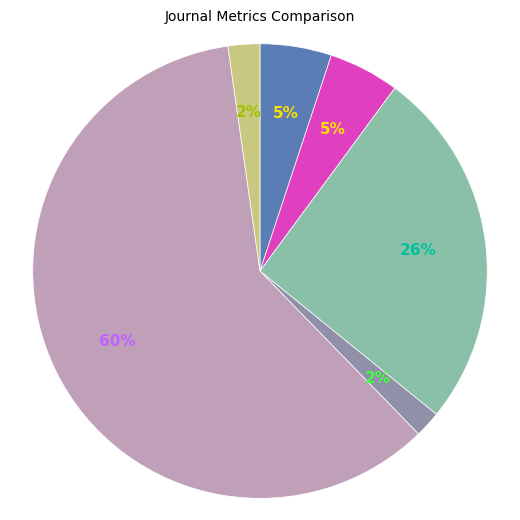

Is there any slice that represents more than half of the pie?

Yes